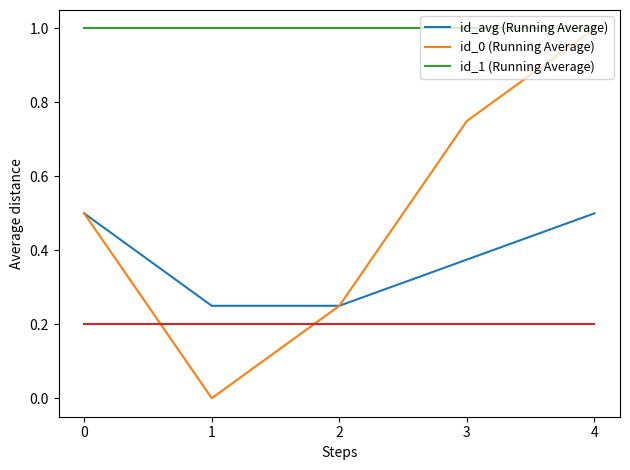

What is the total value across all series at 3?

2.1